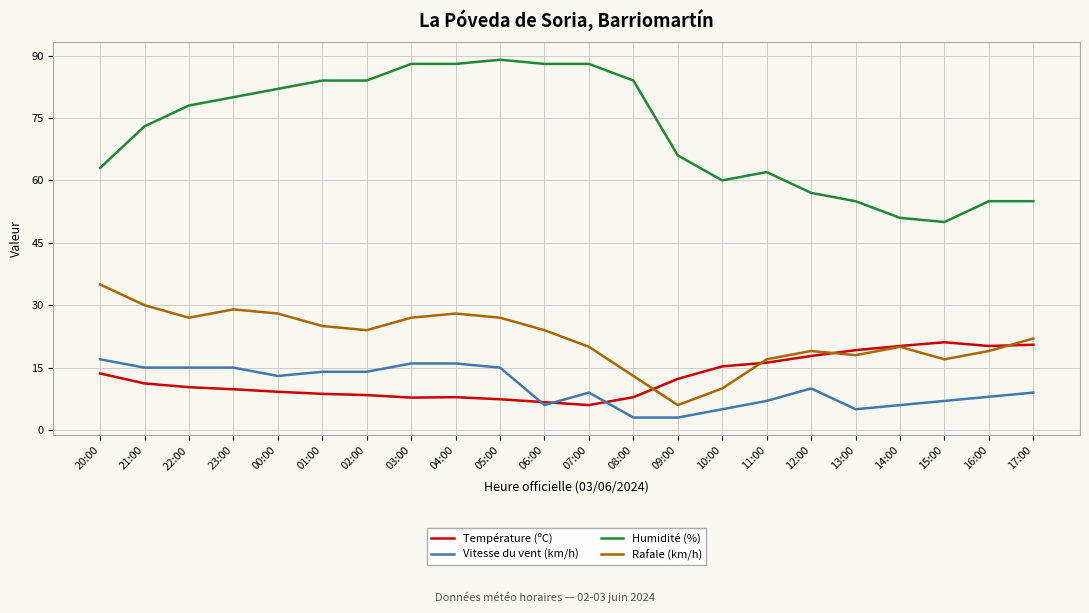

What position from the left is 02:00?

7